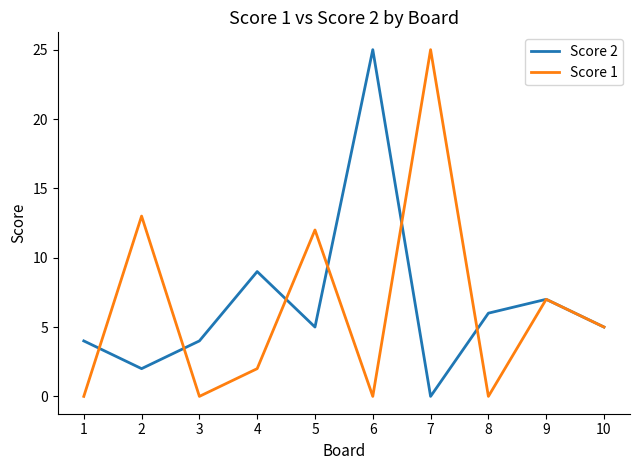

Does the chart display data point markers on the line(s)?

No